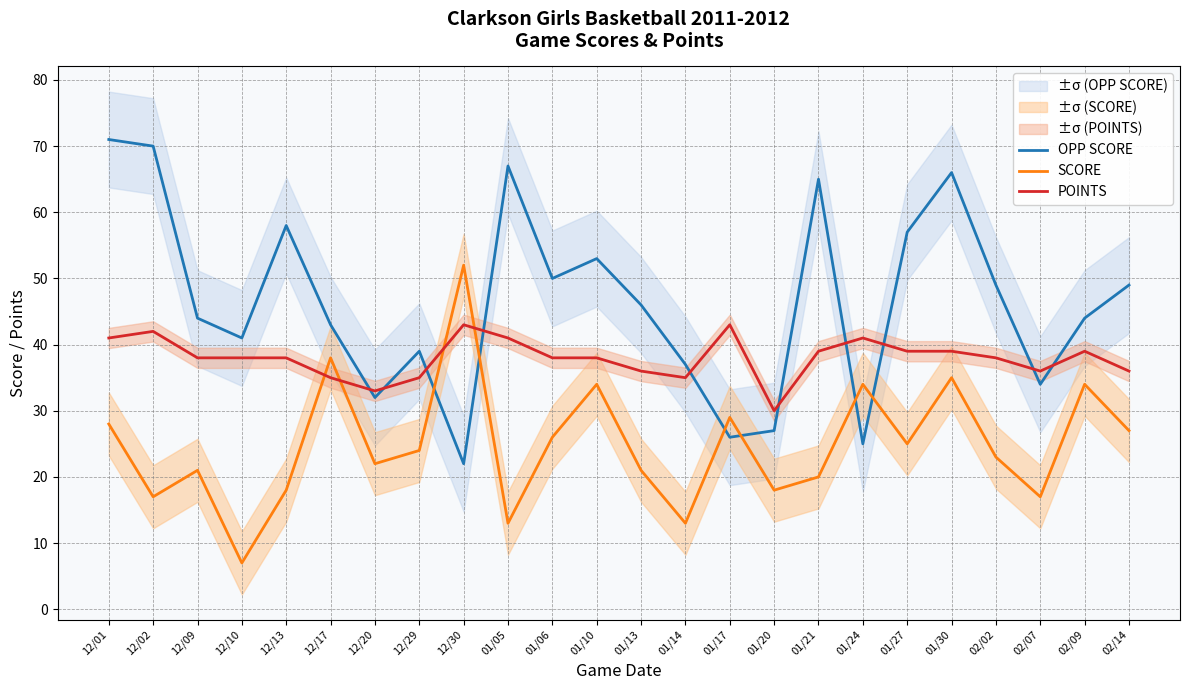

What is the minimum value shown in the chart?

7